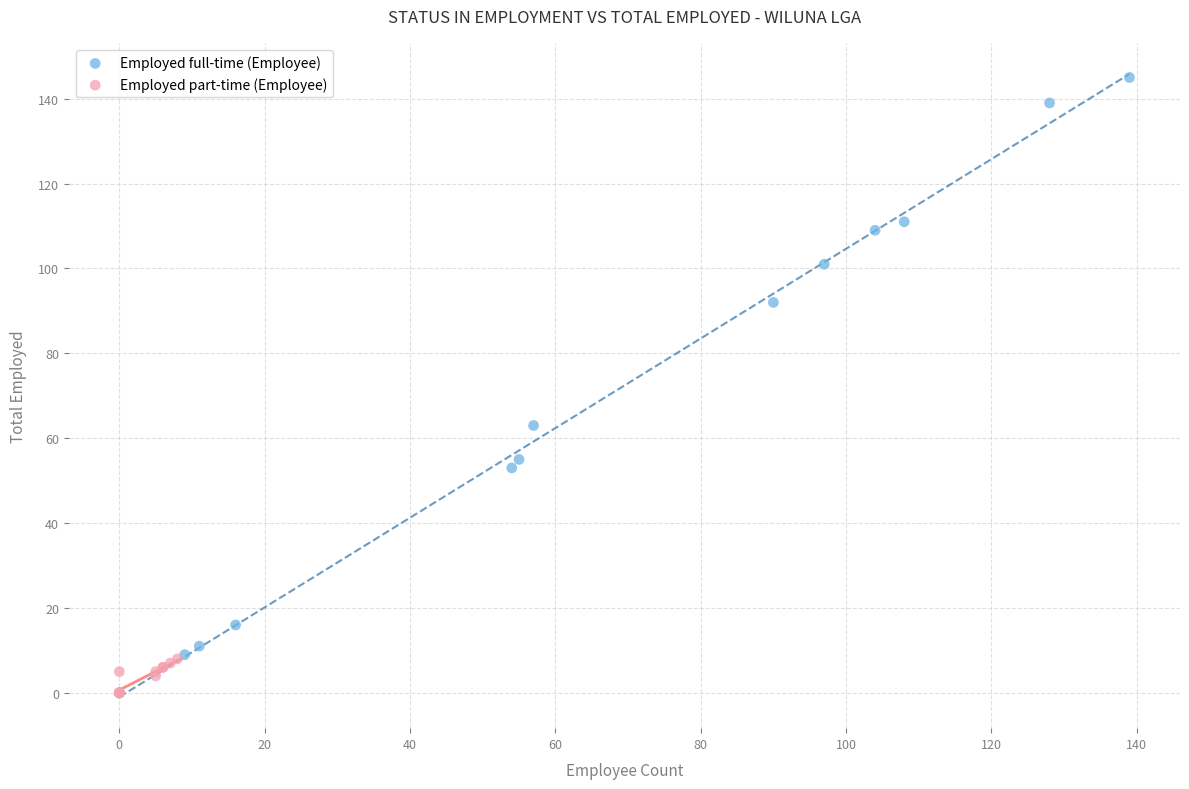

Which series has the widest spread of Y values?

Employed full-time (Employee)